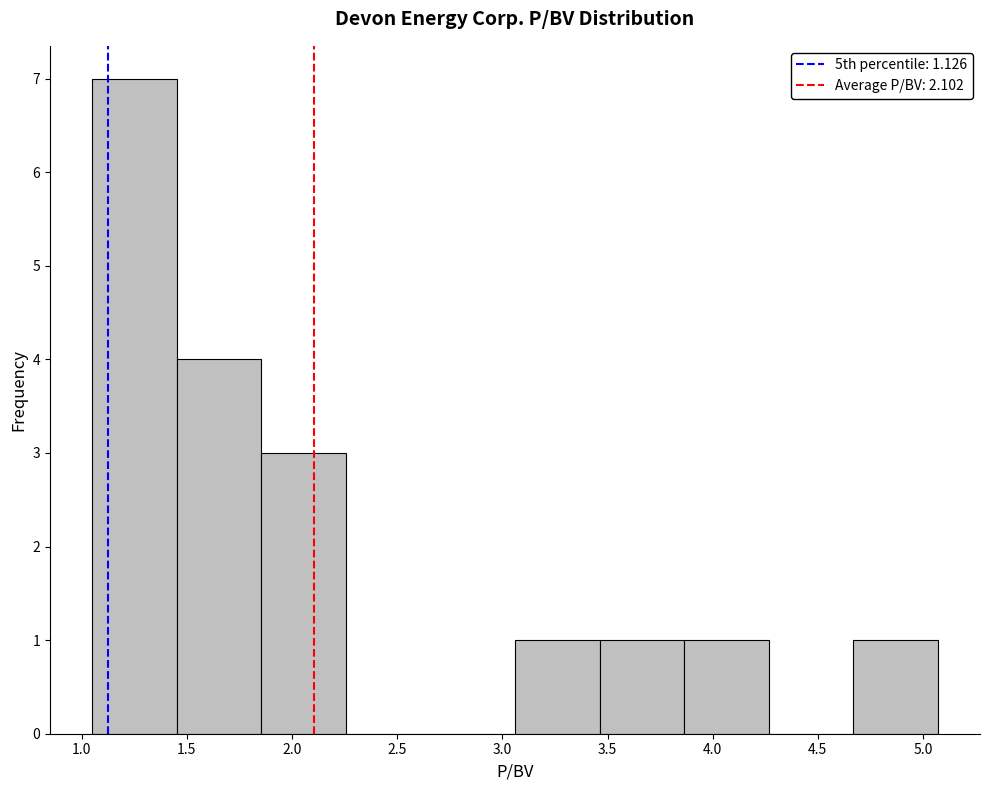

Reading left to right, transcribe this chart: for each bar, give the range it covers on the x-axis and its height. Neither the bar edges nor the heights are printed on the chart, so give them approximately, as read against the axes.

1.05 to 1.45: 7
1.45 to 1.85: 4
1.85 to 2.25: 3
2.25 to 2.65: 0
2.65 to 3.05: 0
3.05 to 3.45: 1
3.45 to 3.85: 1
3.85 to 4.25: 1
4.25 to 4.65: 0
4.65 to 5.05: 1